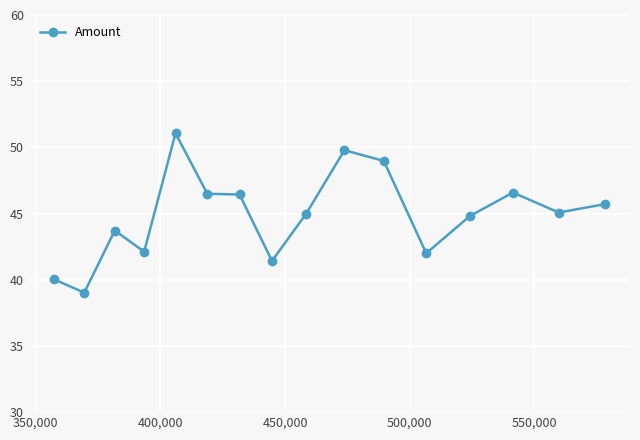

What is the value of the 16th point from the left?

45.7